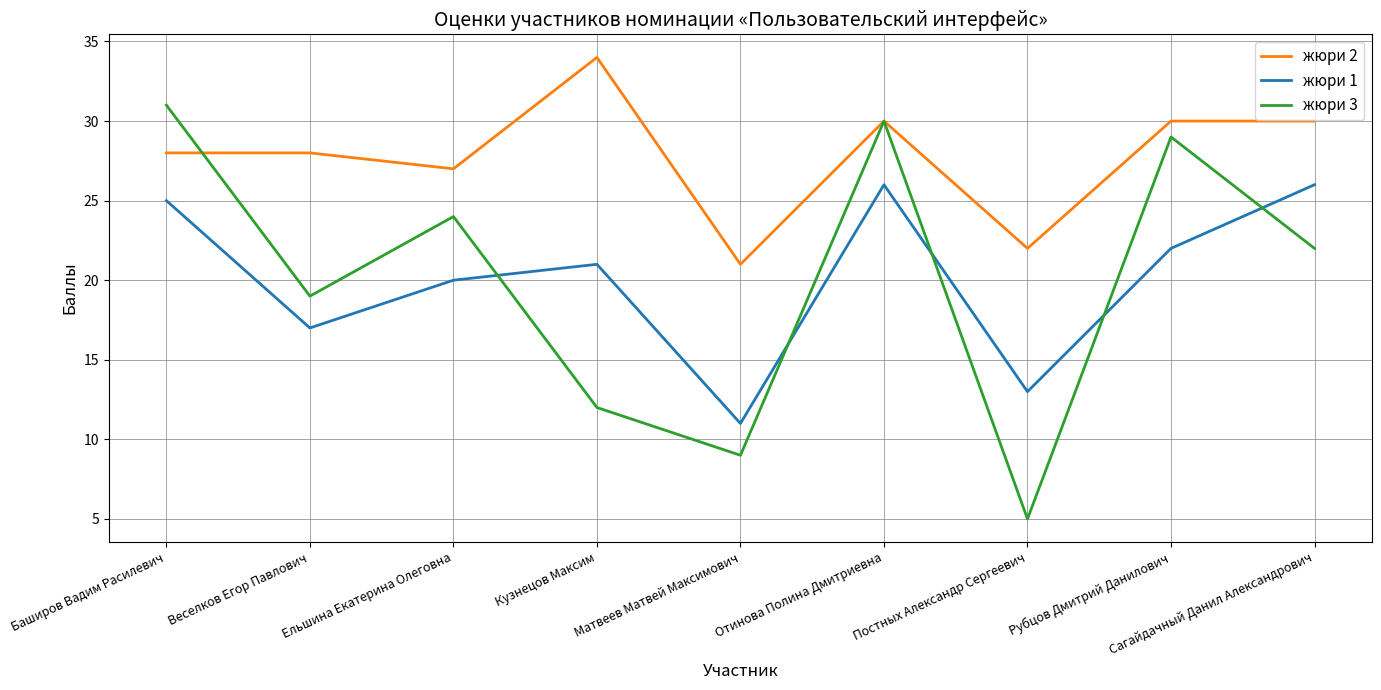

Is it true that жюри 1 equals 42 at Сагайдачный Данил Александрович?

False